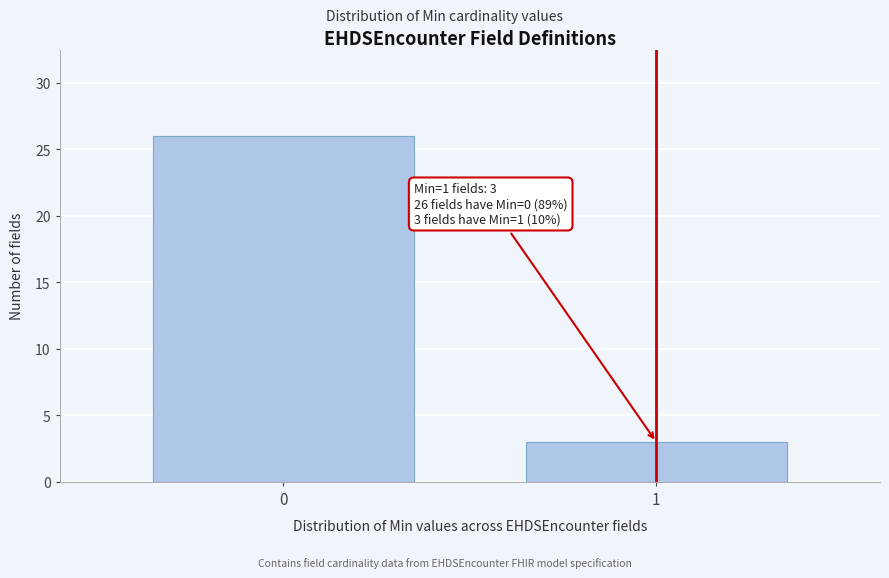

Reading left to right, list all the values displayed in this chart.

0=26	1=3